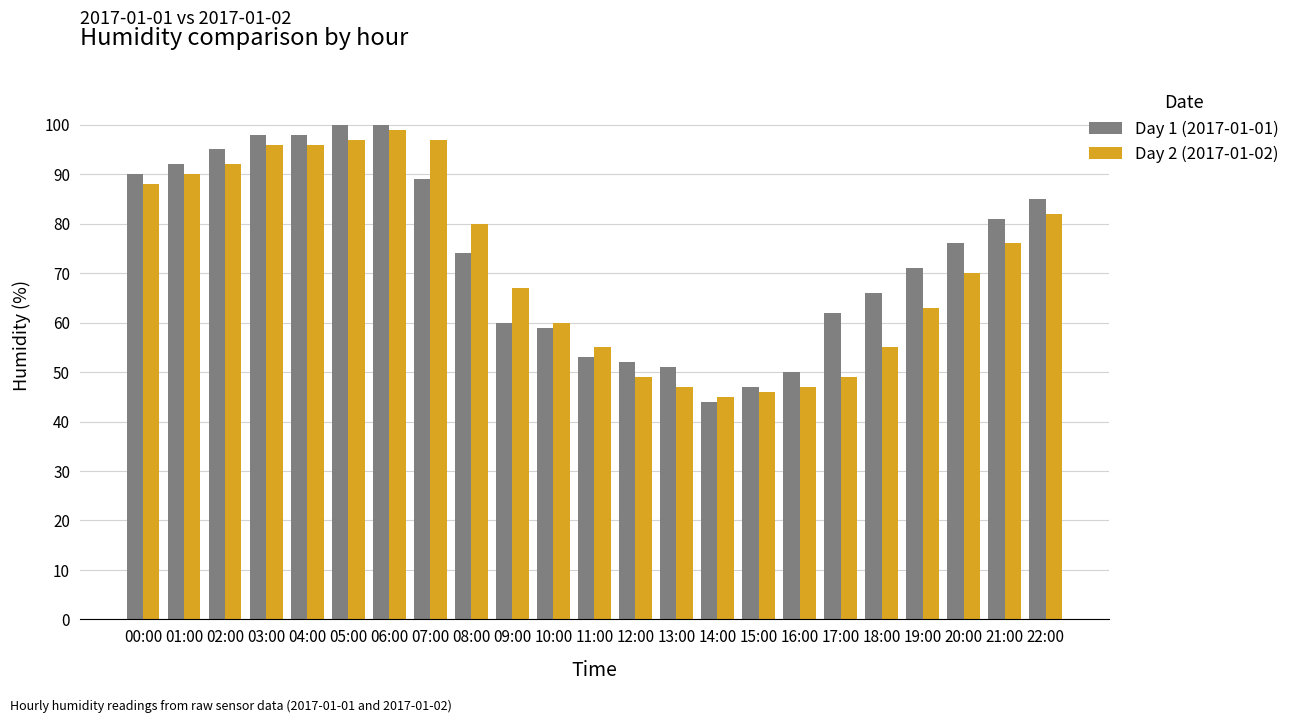

Is it true that Day 1 (2017-01-01) equals 98 at 04:00?

True